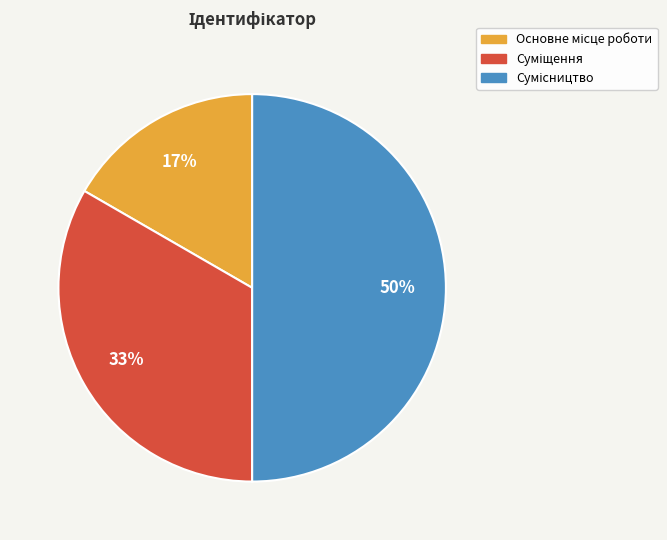

To the nearest percent, what is the difference between the largest and smallest slice percentages?

33%